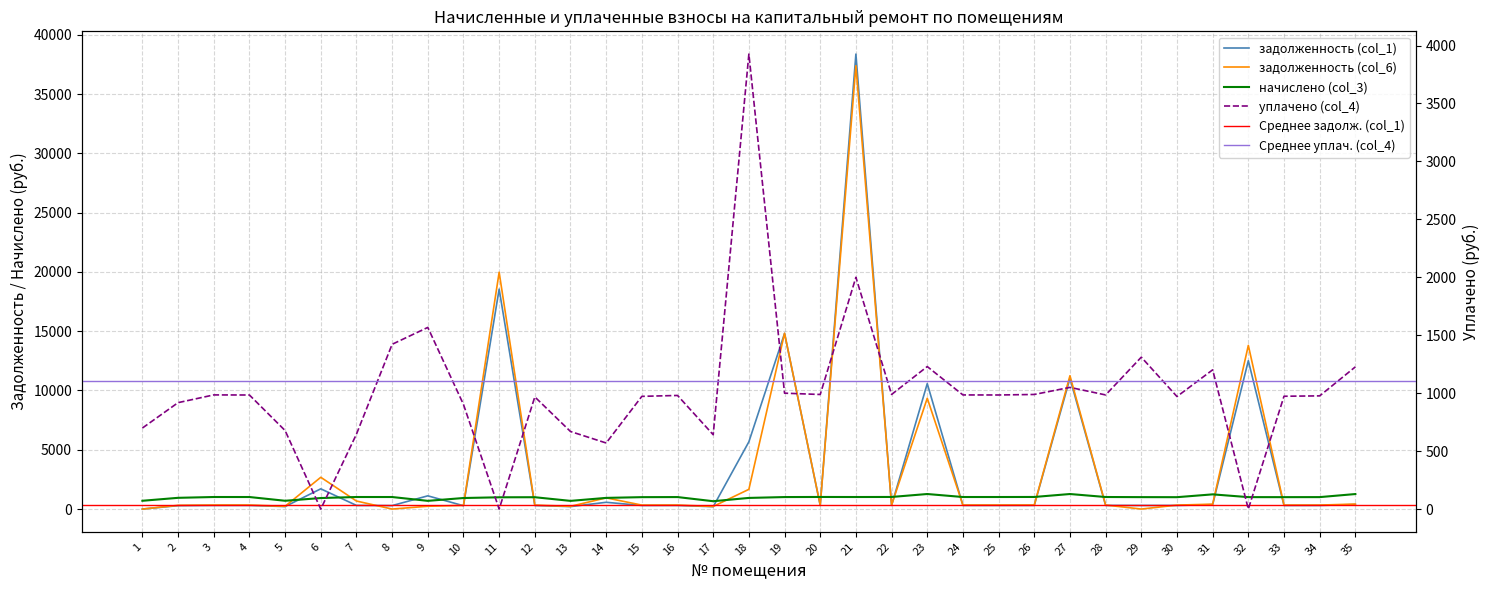

After their last crossing, which series has the higher values: задолженность (col_6) or начислено (col_3)?

начислено (col_3)